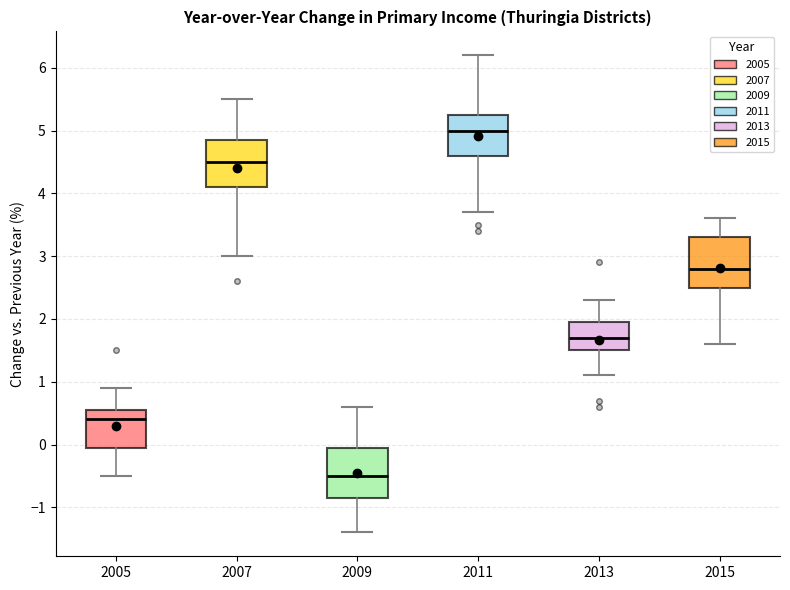

Which box has the highest median line?

2011